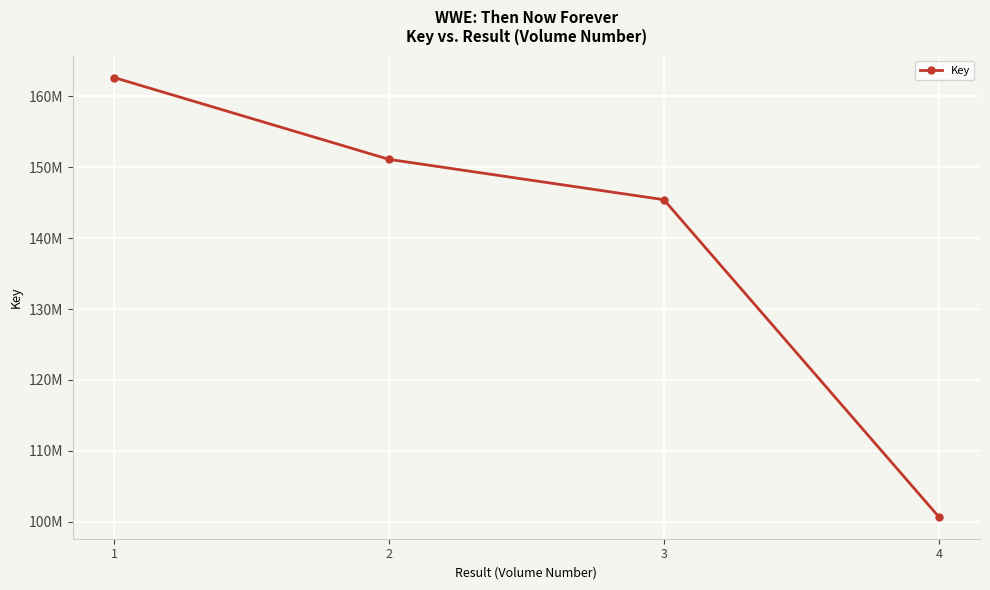

What is the sum of the values at 3 and 4?

246128099